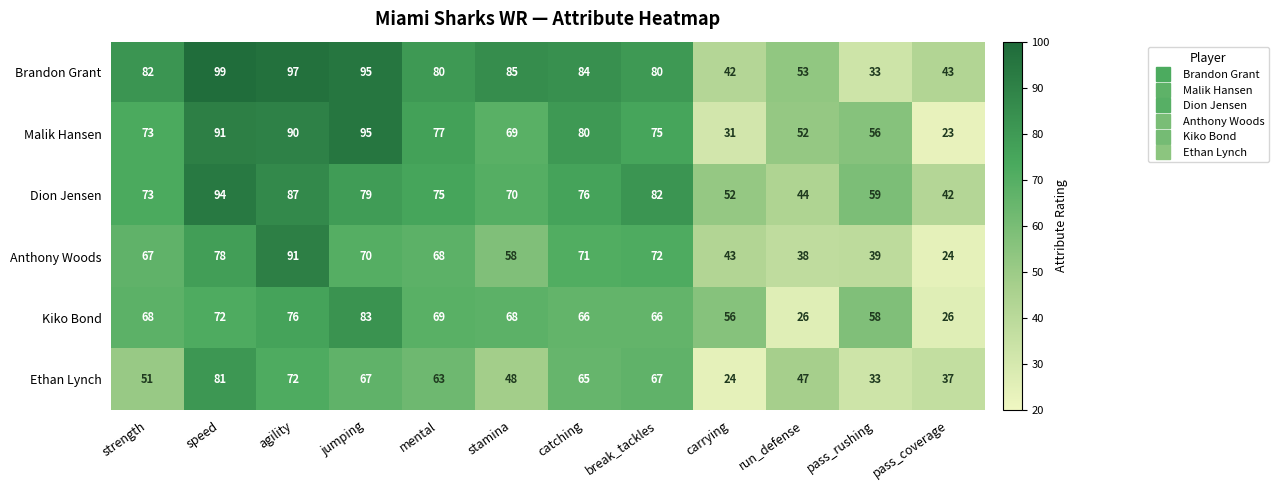

What is the total value across all series at jumping?

489